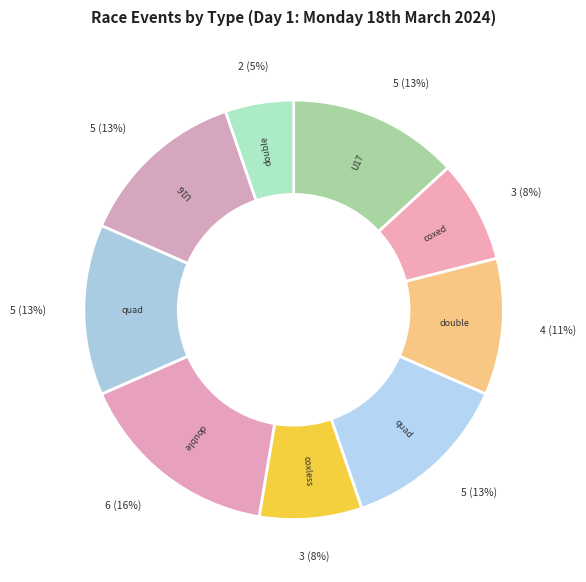

How many segments does this pie chart have?

9